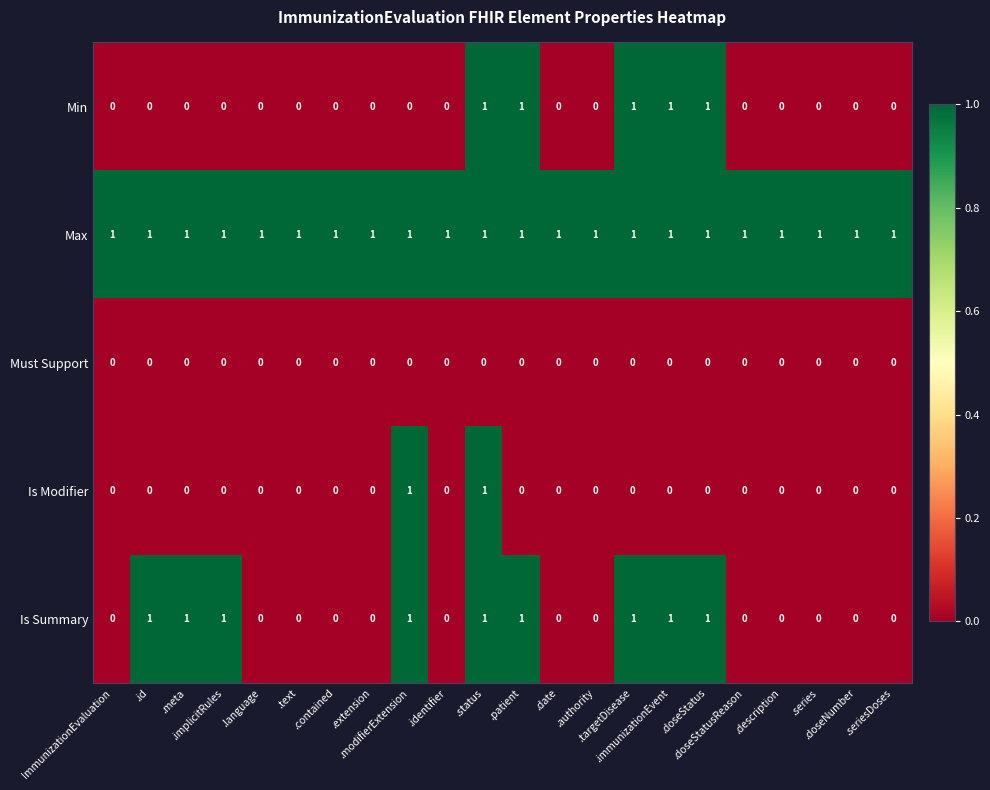

What is the sum of all Min values?

5